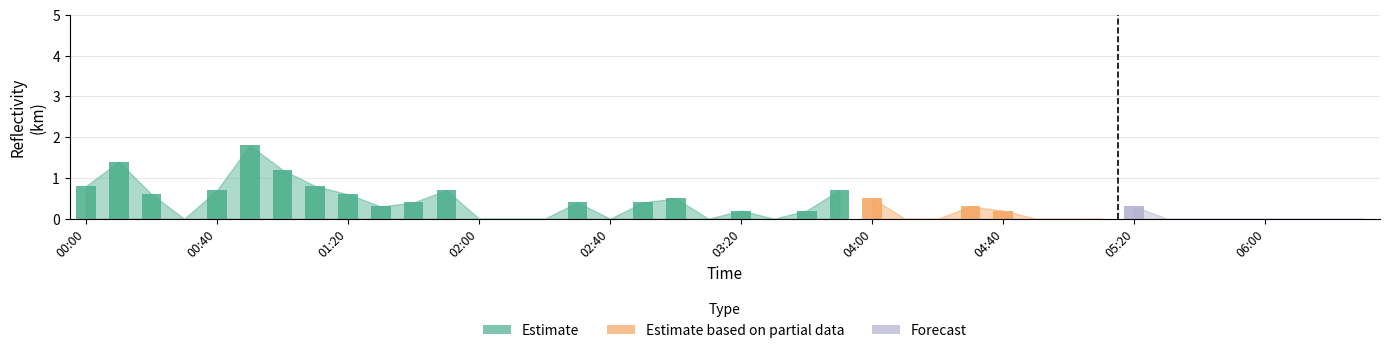

How many groups of bars are there?

40